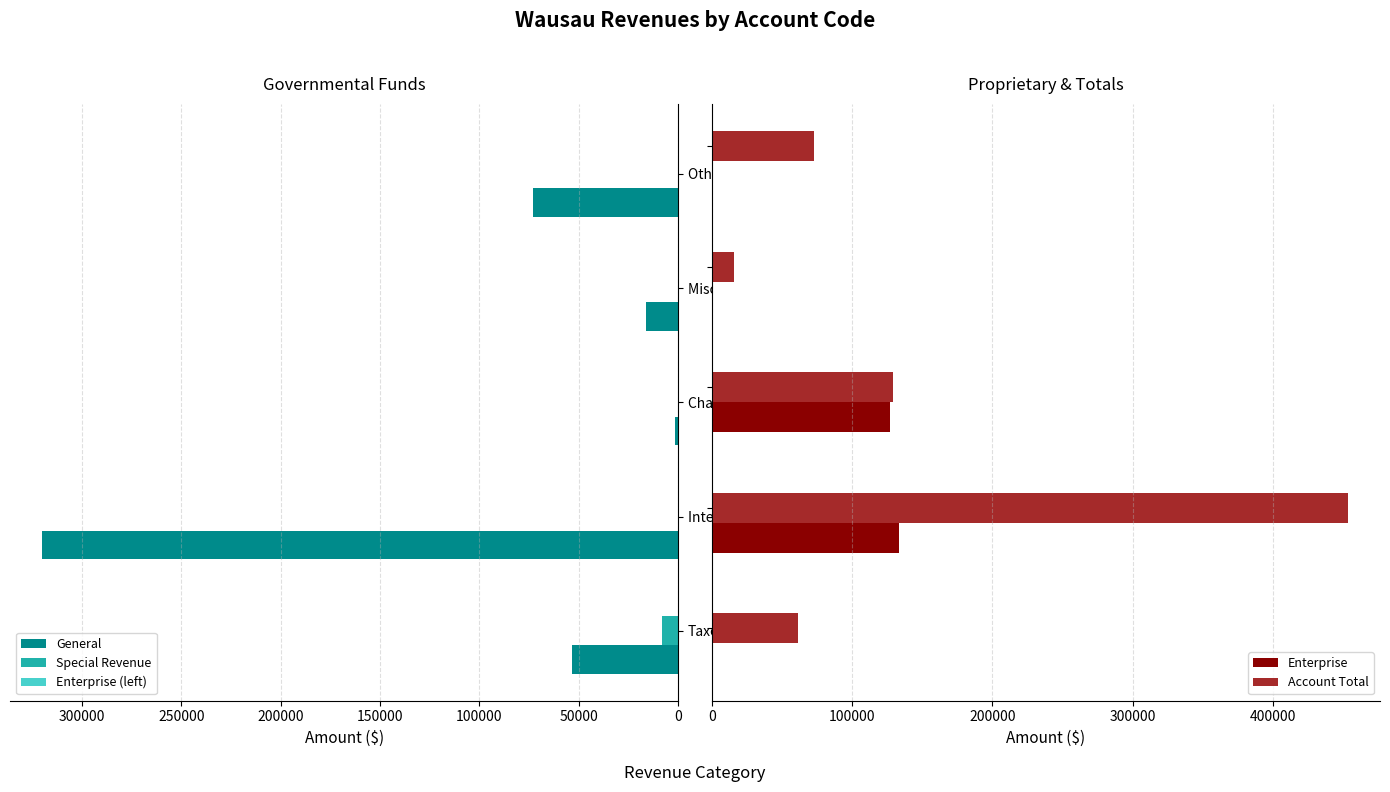

How many bars are there in total?

25